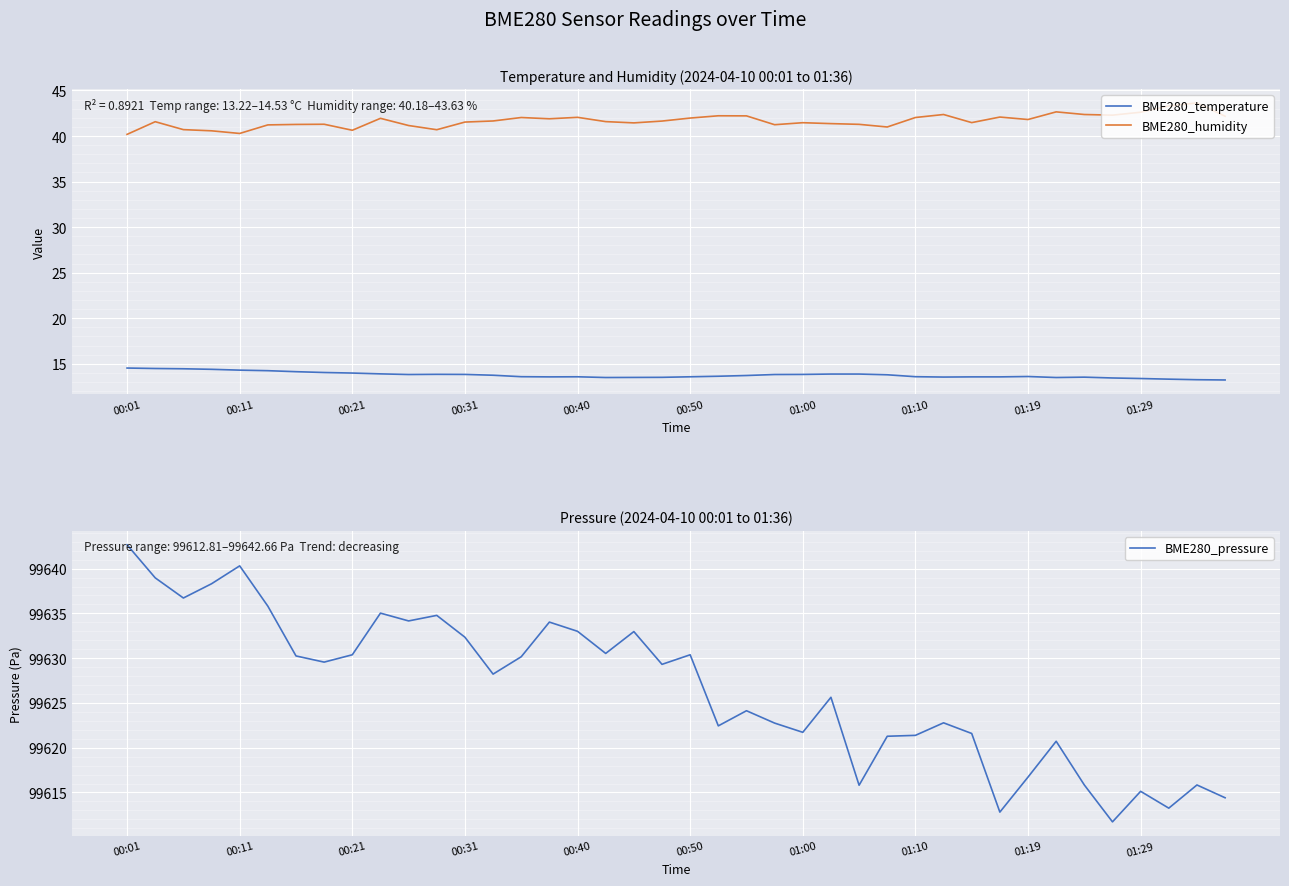

Between 17 and 31, which series saw the biggest shift?

BME280_pressure